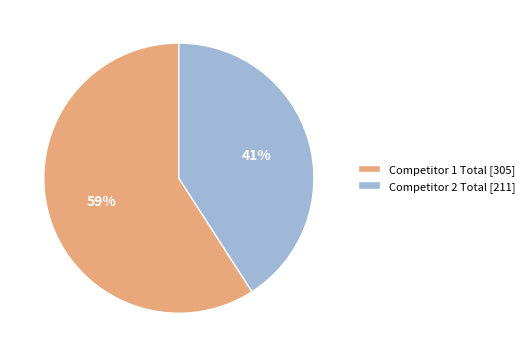

The Competitor 1 Total [305] slice represents 59% of the pie. True or false?

True